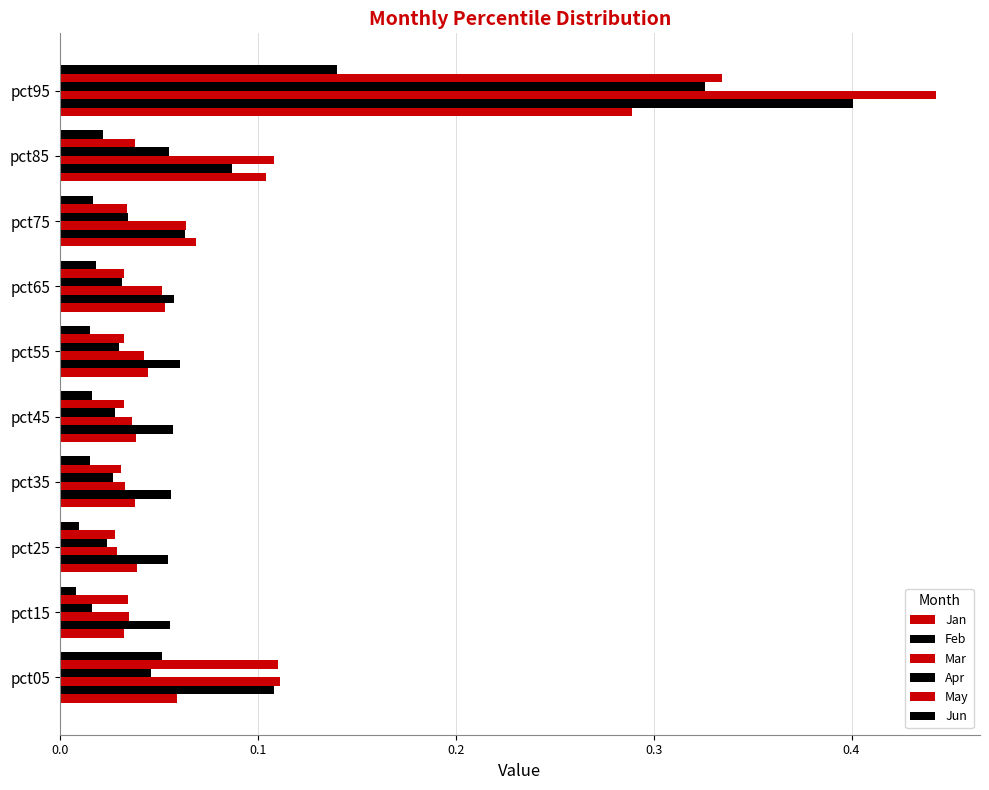

How many series are shown in this chart?

6